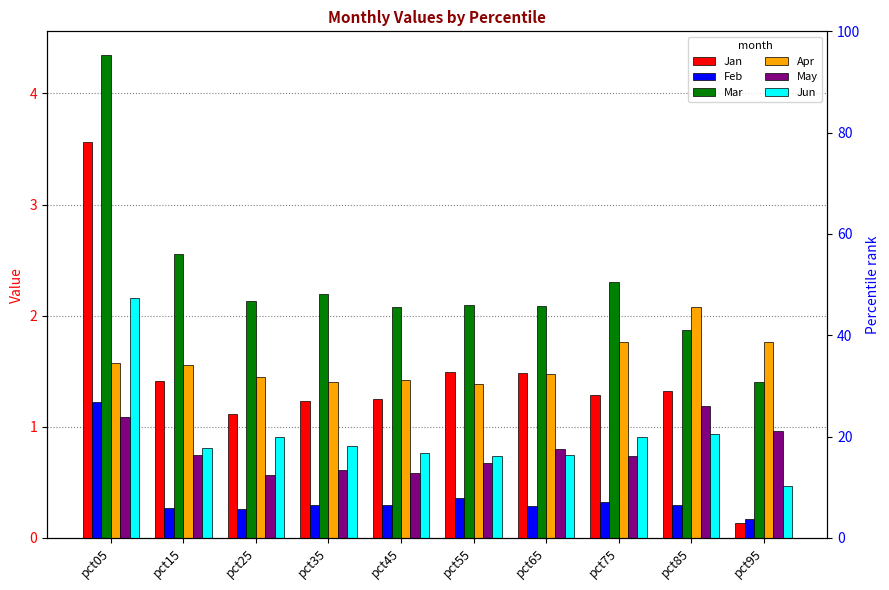

Rank the categories by May value from lowest to highest.

pct25, pct45, pct35, pct55, pct75, pct15, pct65, pct95, pct05, pct85